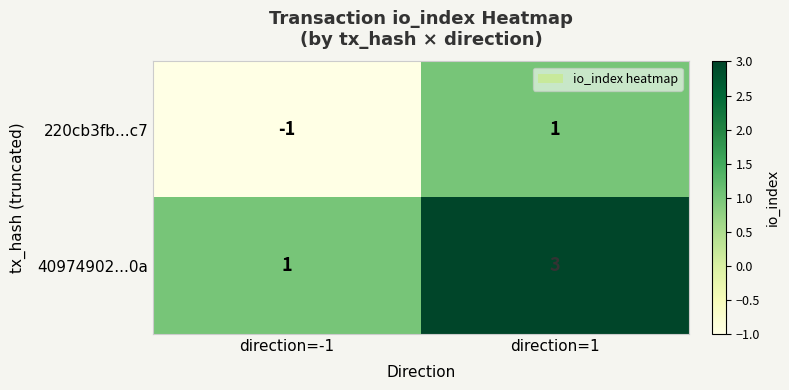

Where is 40974902...0a nearest to the value 2?

direction=-1